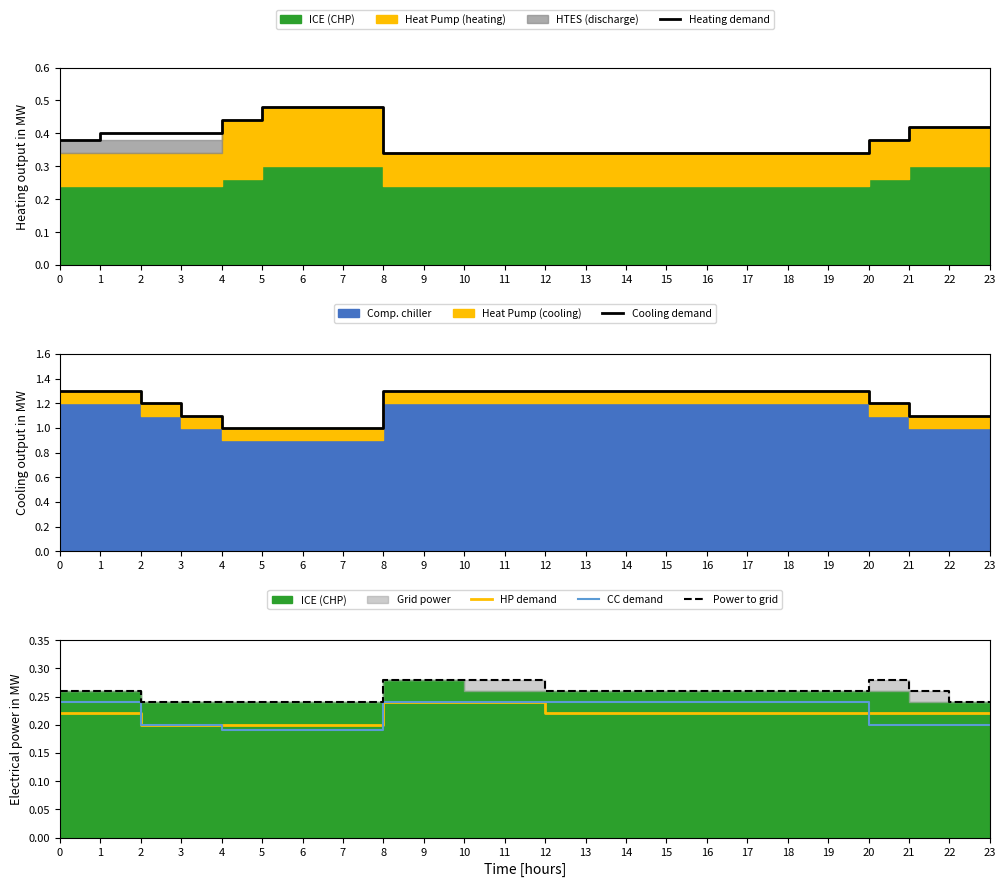

At which category is the sum across all series the highest?

1